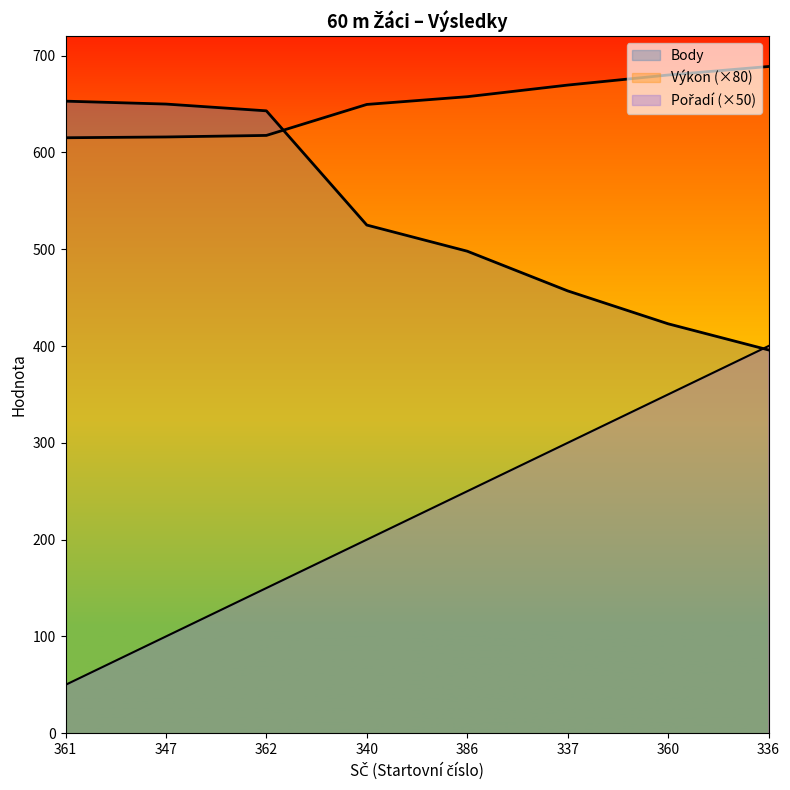

Reading right to left, what are all the values shown in this chart?

Pořadí: 336=400.0	360=350.0	337=300.0	386=250.0	340=200.0	362=150.0	347=100.0	361=50.0
Výkon: 336=688.8	360=680.0	337=669.6	386=657.6	340=649.6	362=617.6	347=616.0	361=615.2
Body: 336=396.0	360=423.0	337=457.0	386=498.0	340=525.0	362=643.0	347=650.0	361=653.0